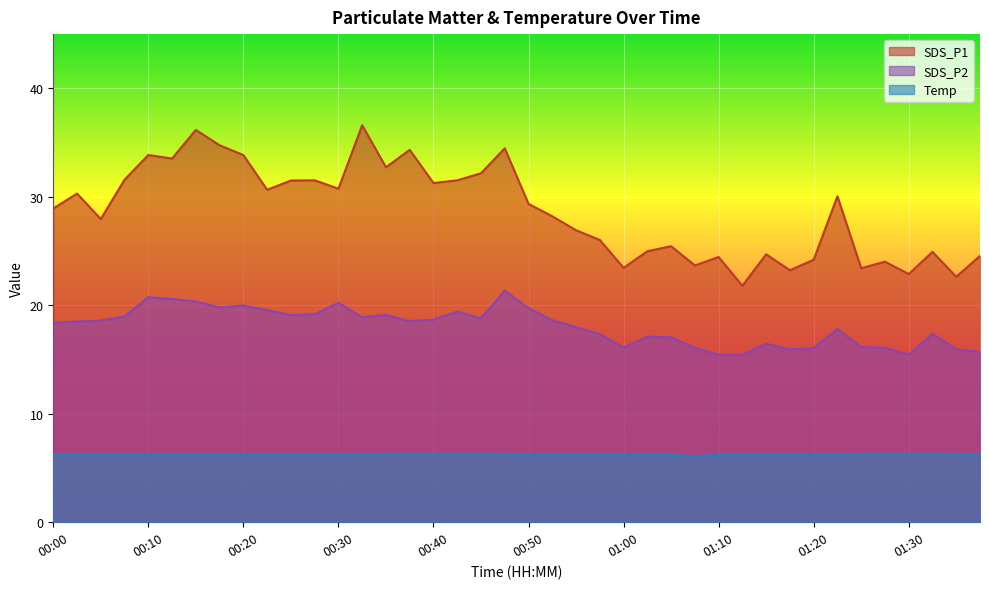

The value of SDS_P2 at 00:38 is 10.3. True or false?

False